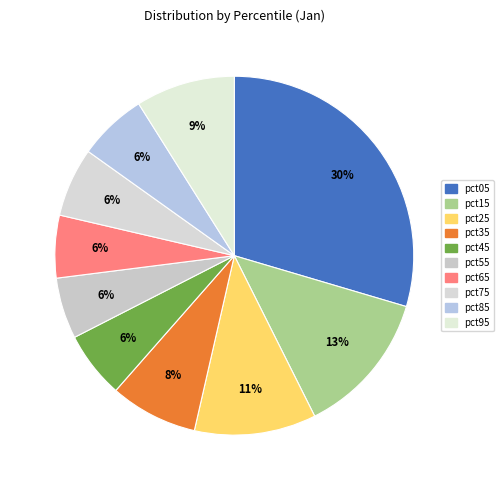

How many segments does this pie chart have?

10